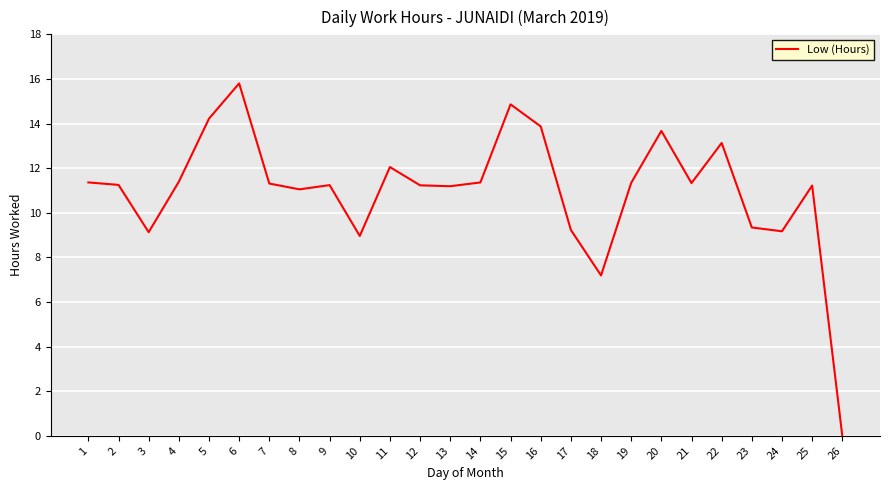

What value does the data have at 20?

13.7